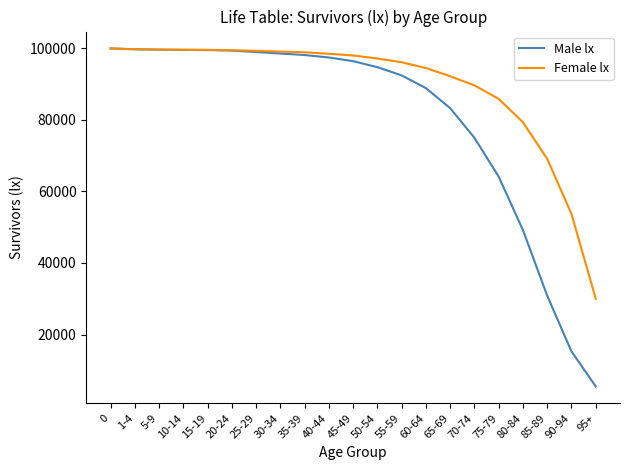

Is the value of Female lx at 30-34 greater than the value of Male lx at 35-39?

Yes